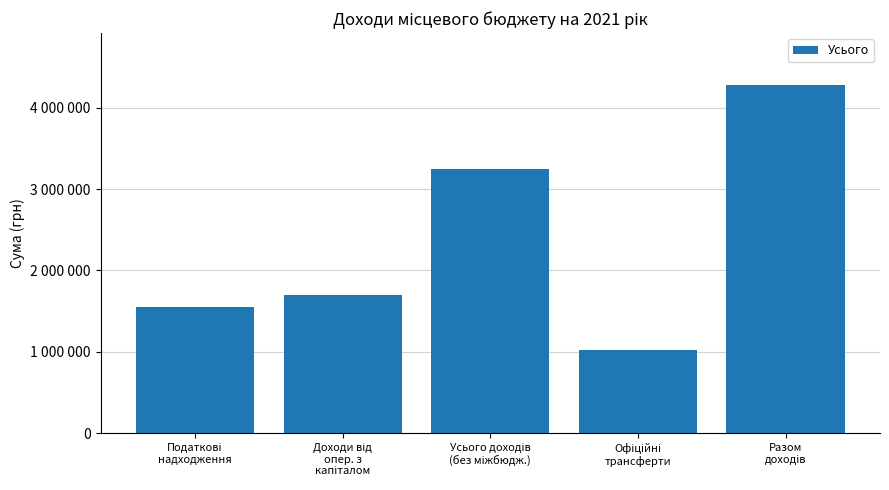

Are the bars horizontal?

No